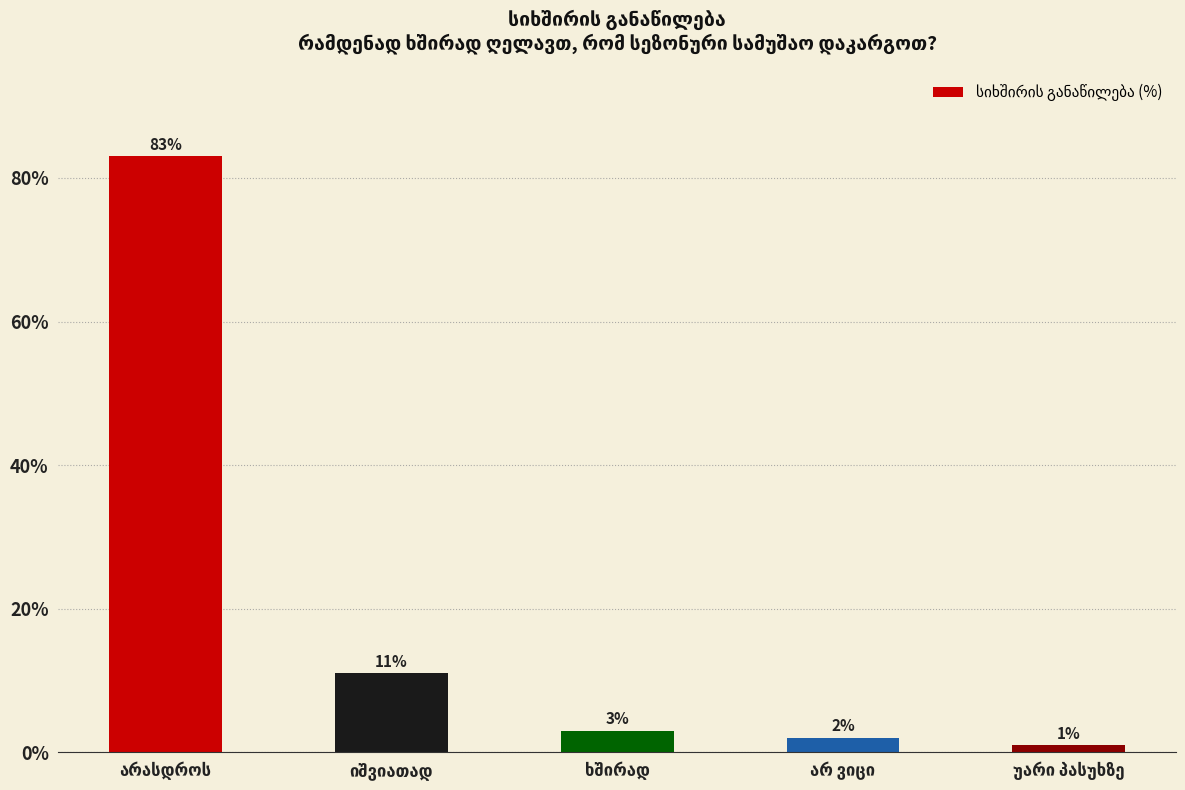

What is the difference between the maximum and minimum values?

82